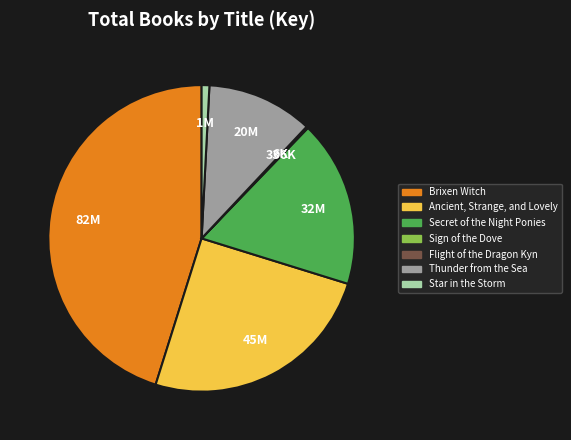

Is the sum of Ancient, Strange, and Lovely and Brixen Witch greater than half?

Yes